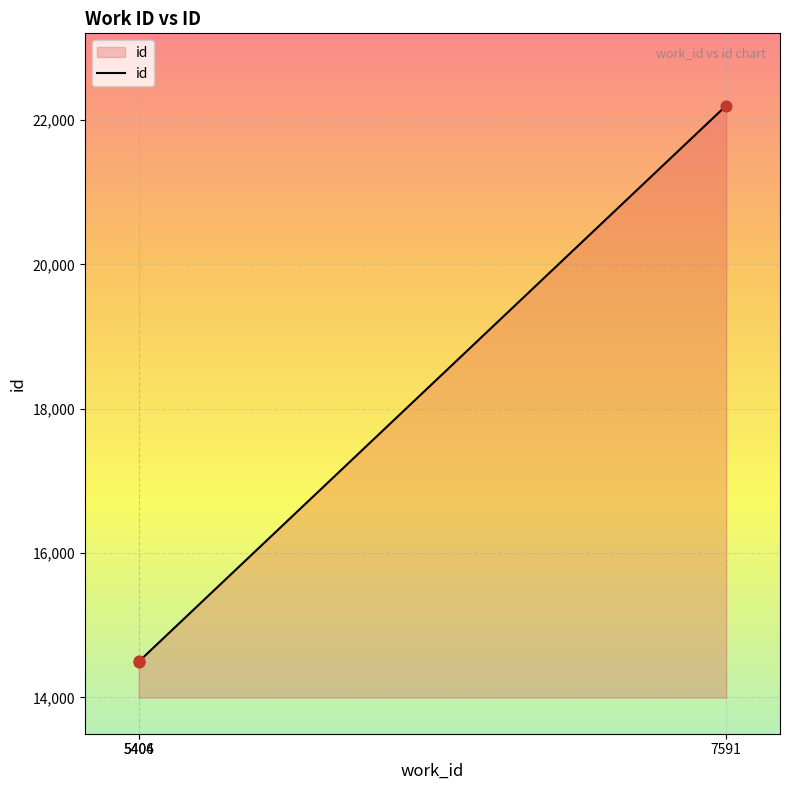

Which has a higher value, 5406 or 5404?

5406